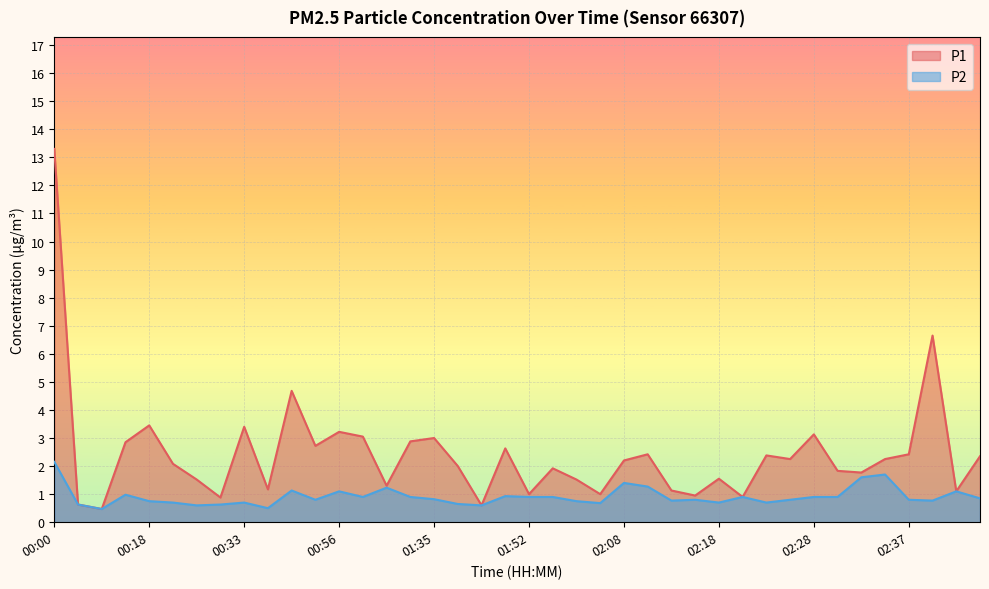

Which series changed the most between 00:18 and 00:56?

P2